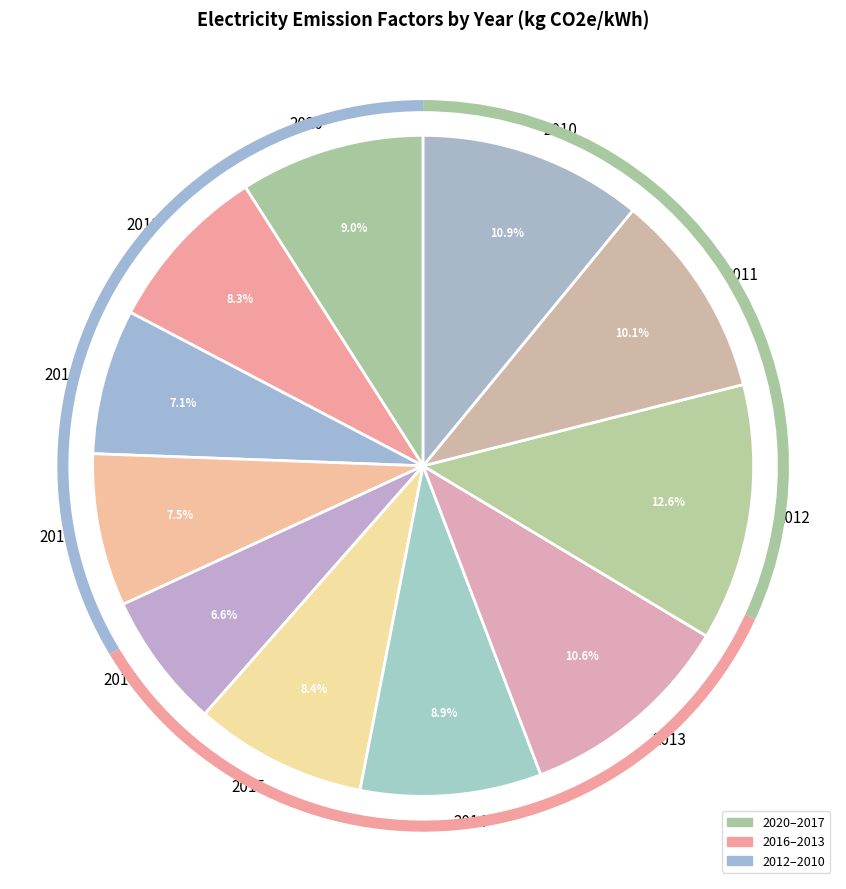

To the nearest percent, what is the combined percentage of 2010 and 2018?

18%